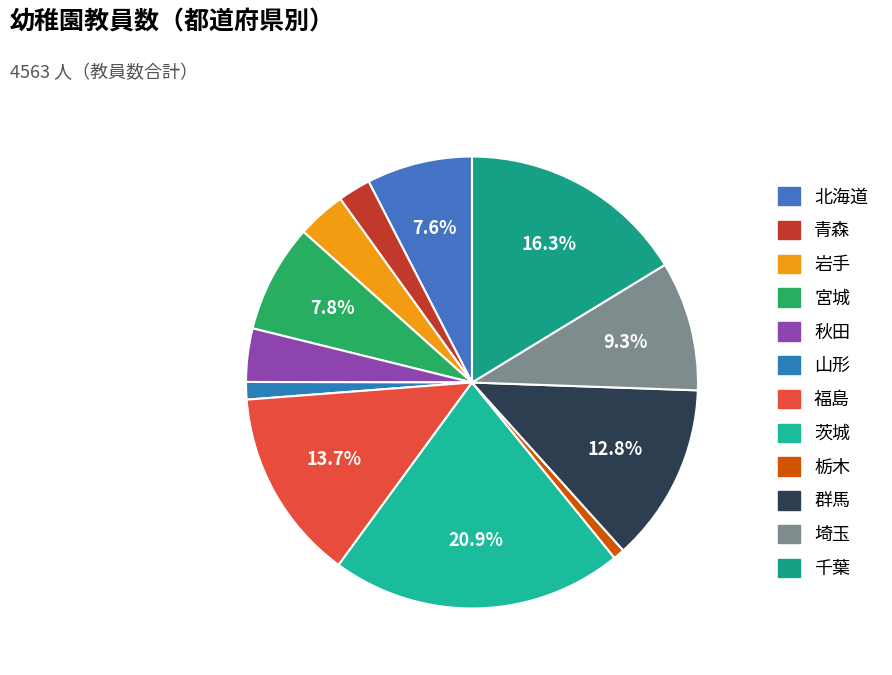

Count the number of slices in the pie.

12